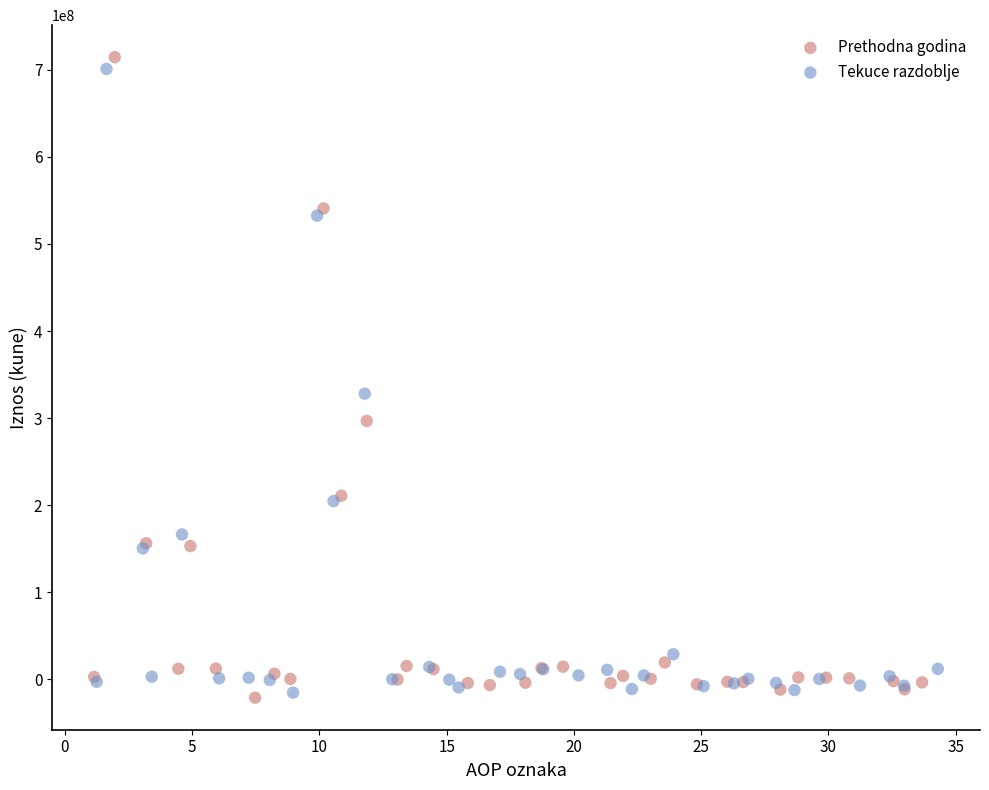

What are all the series names shown in the legend?

Prethodna godina, Tekuce razdoblje